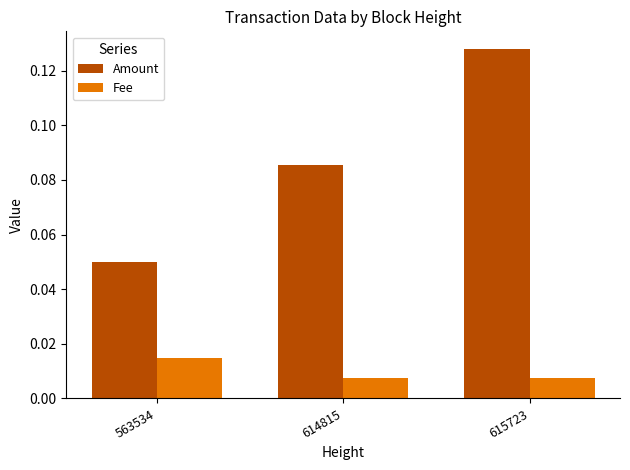

List the series in order of their peak value, lowest first.

Fee, Amount